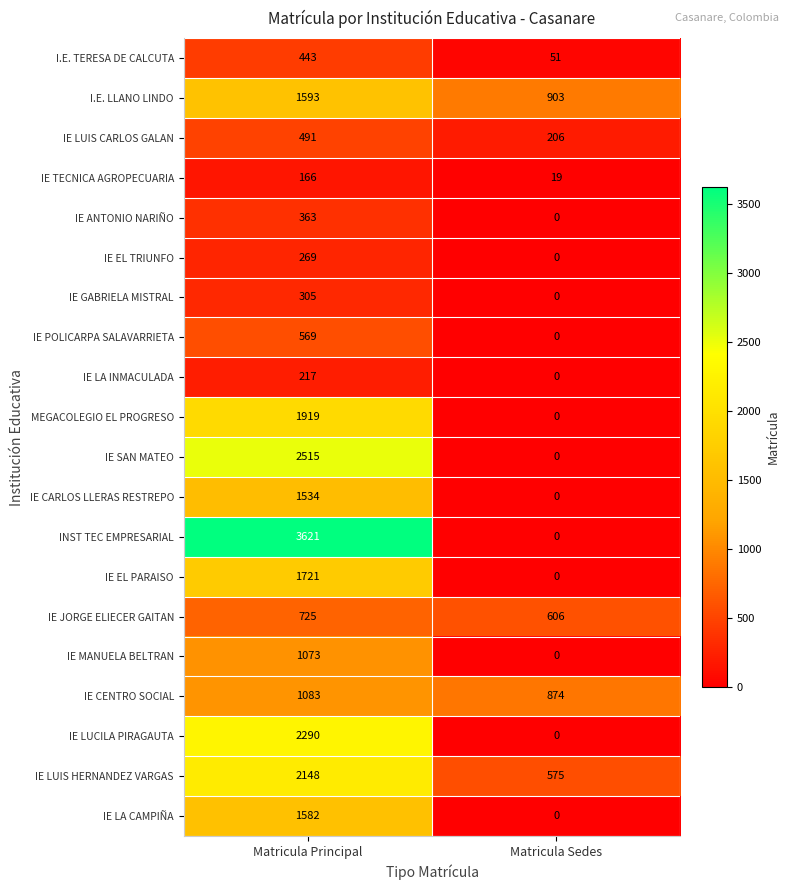

How many categories are shown in the chart?

2